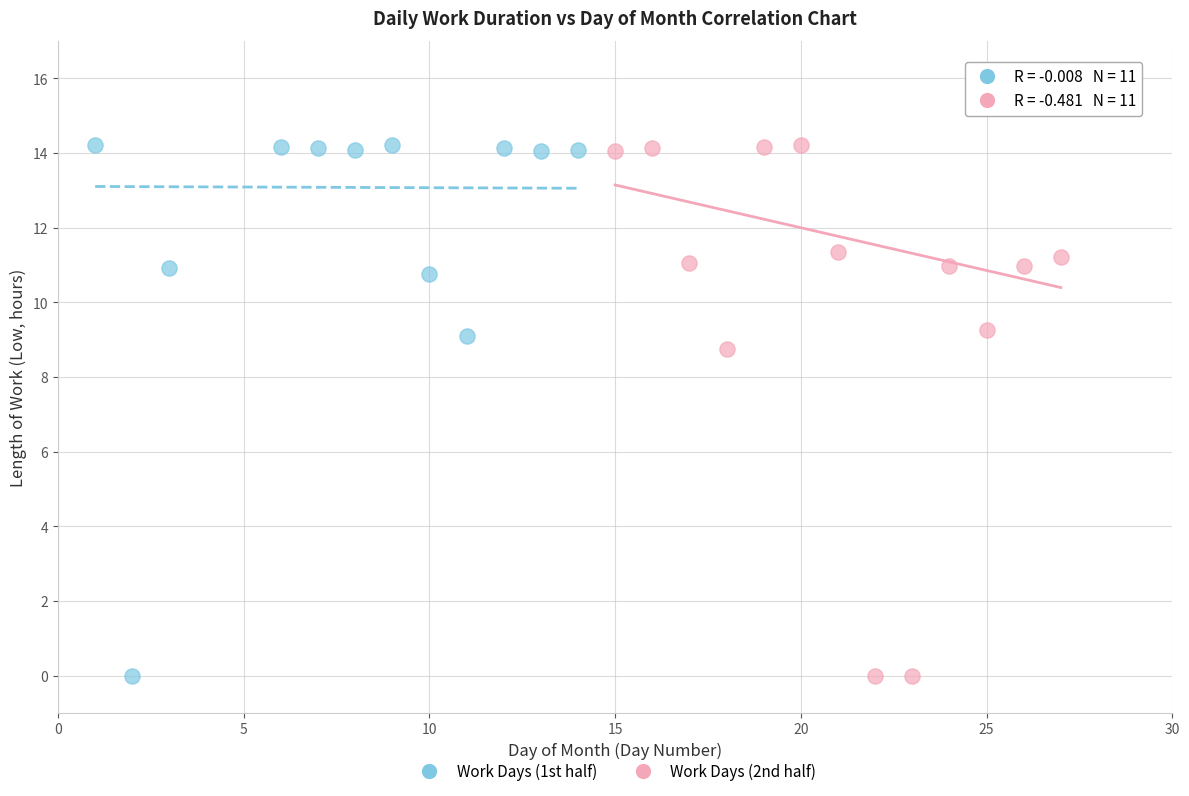

What are all the series names shown in the legend?

Work Days (1st half), Work Days (2nd half)